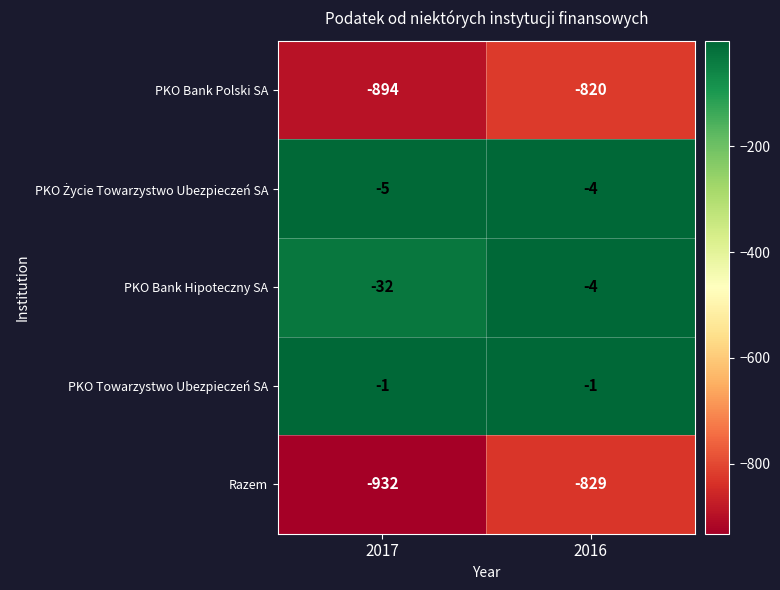

The value of PKO Bank Polski SA at 2017 is -894. True or false?

True